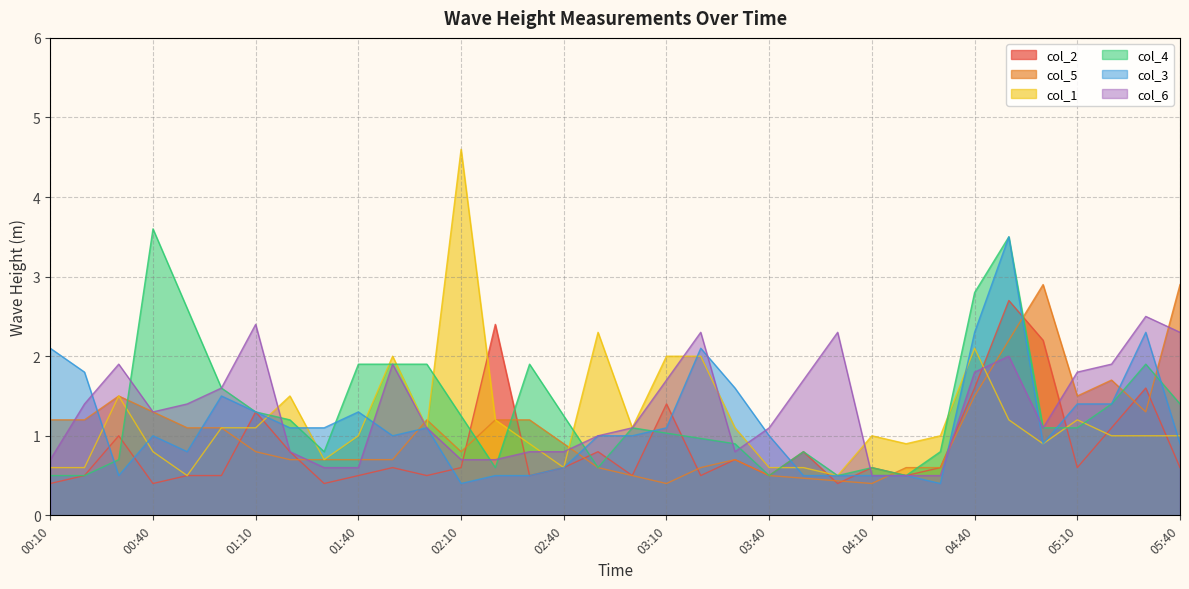

Which series ends up on top after the final intersection of col_6 and col_2?

col_6